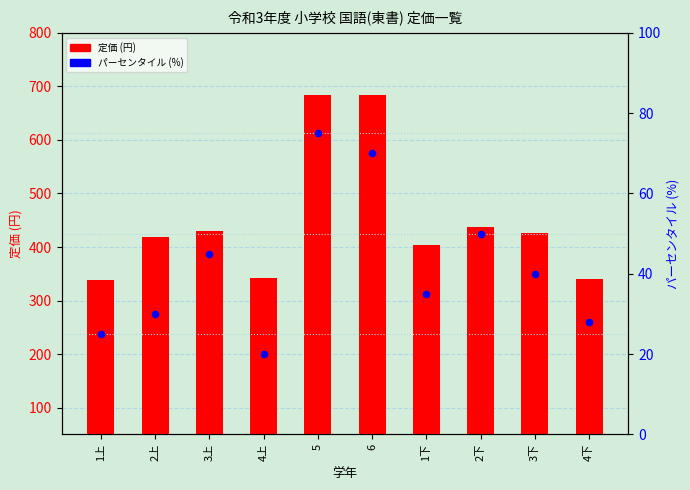

Which series has the widest spread of Y values?

定価 (円)